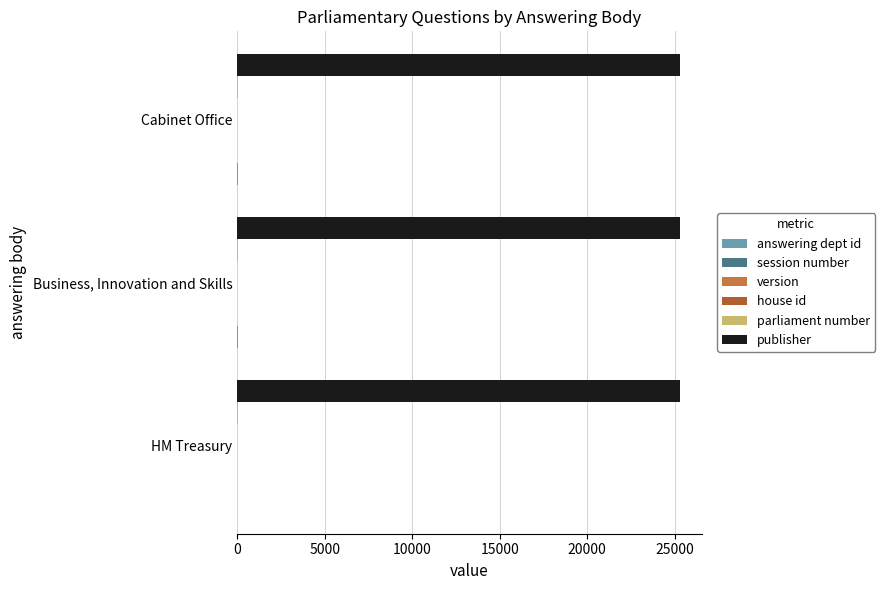

How many data points does each series have?

3